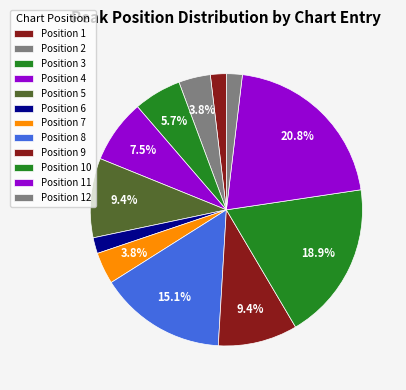

To the nearest percent, what is the average slice percentage?

8%